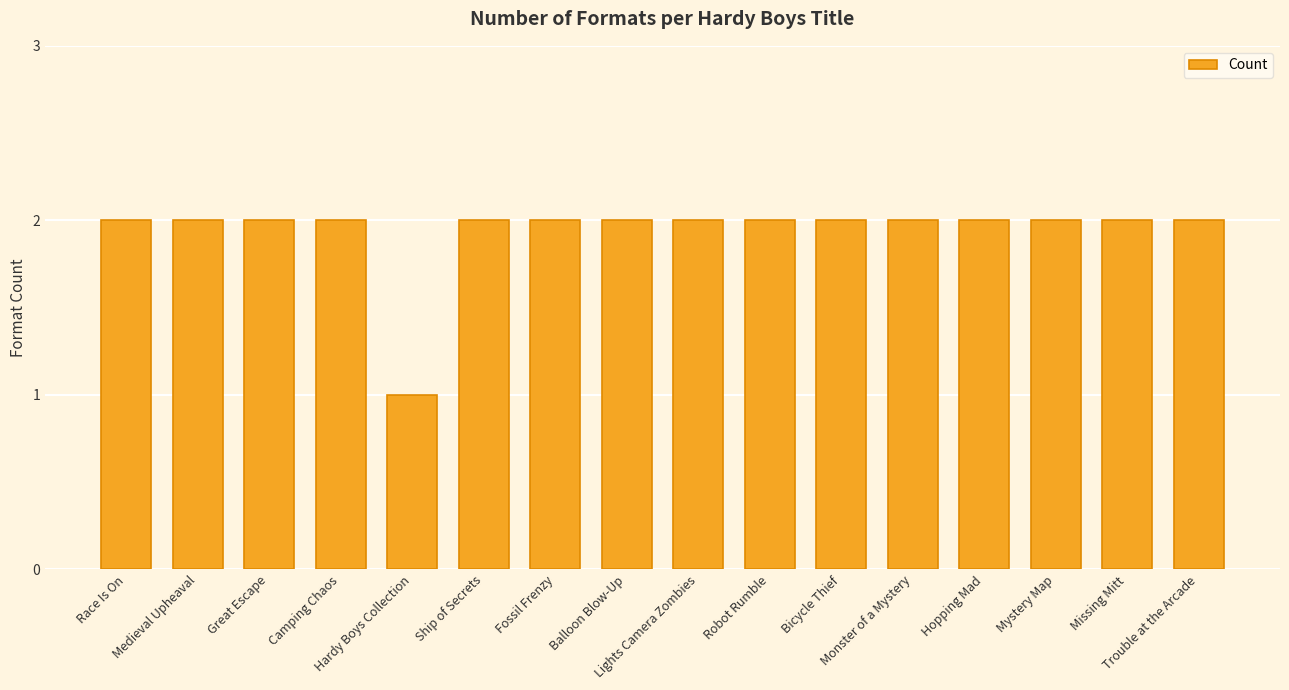

Count the values in the range 2 to 3.

15